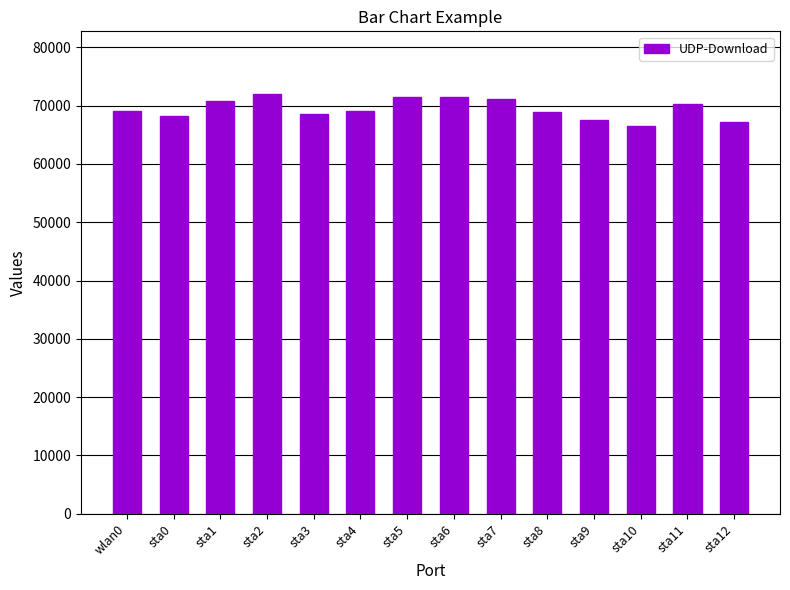

True or false: the data shows 69104.5 at sta4.

True